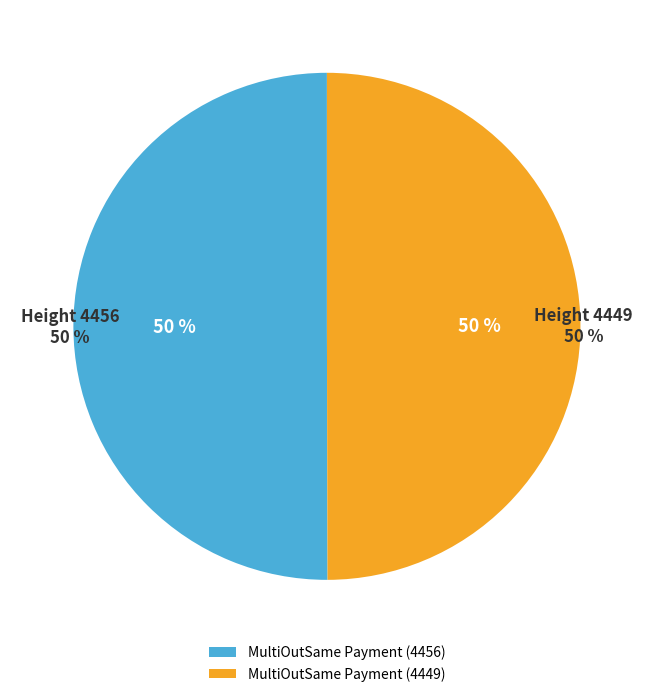

How many segments does this pie chart have?

2